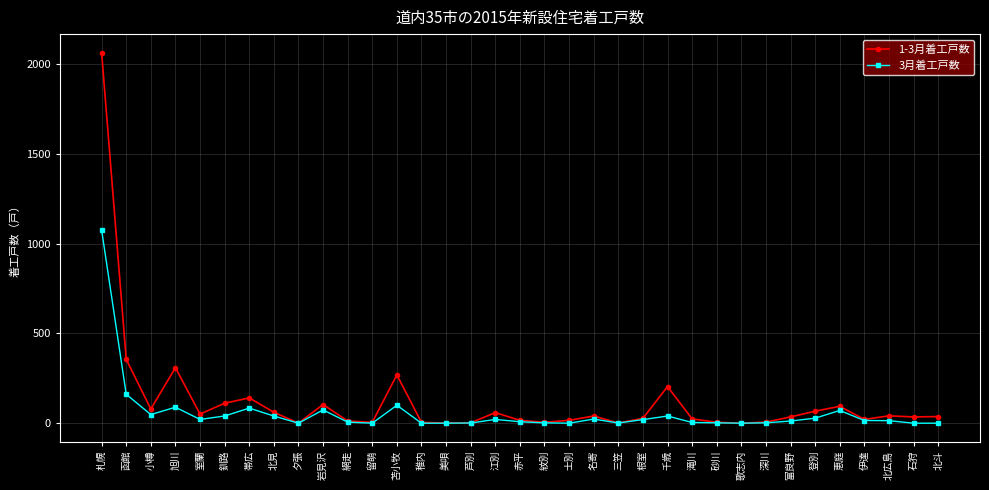

What is the label of the 23rd point from the right?

苫小牧